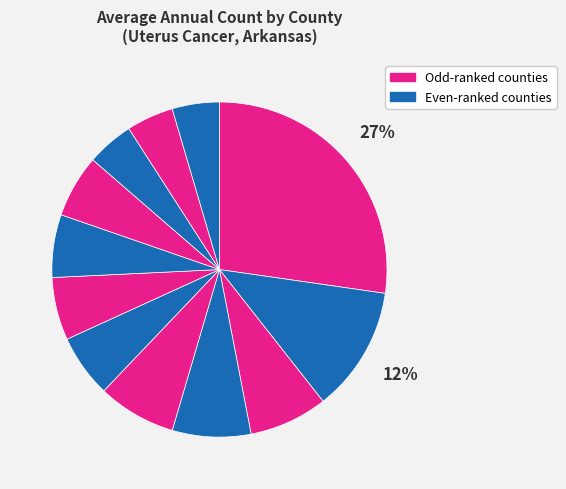

How many slices are in this pie chart?

12